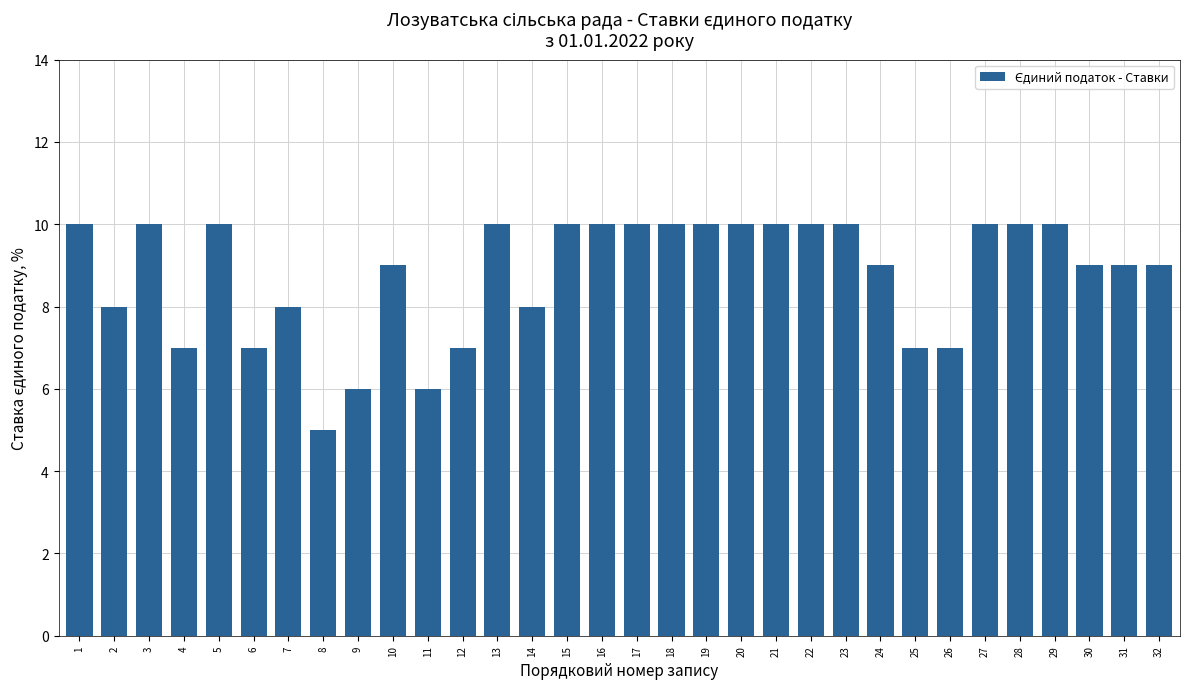

What is the sum of all values?

281